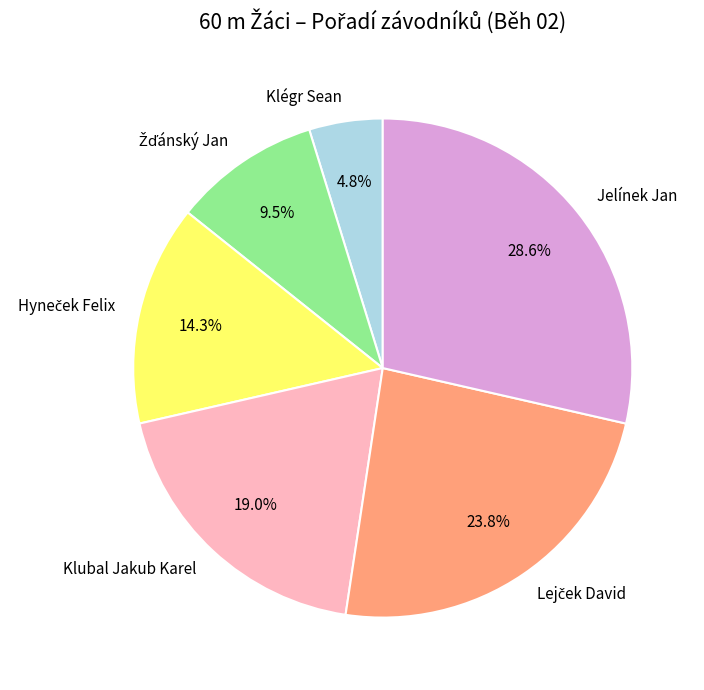

Combined, what portion of the pie is Klubal Jakub Karel and Jelínek Jan?

47.6%